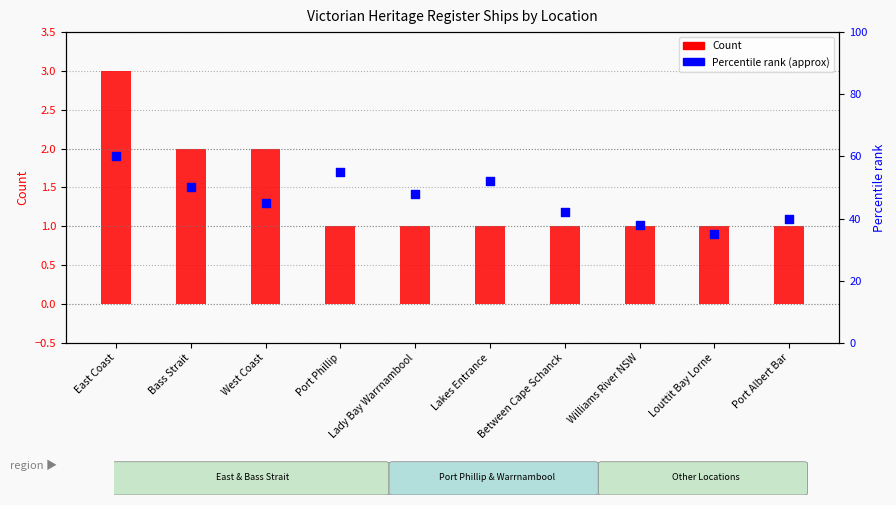

Which series has the largest Y range (max minus min)?

Percentile rank (approx)